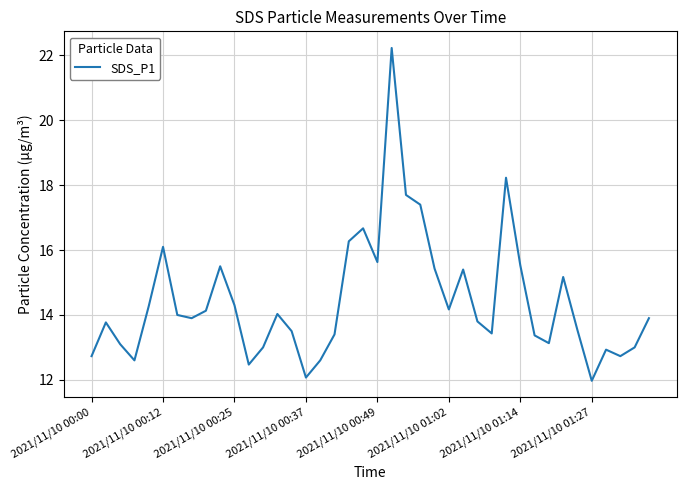

What is the greatest value displayed?

22.2